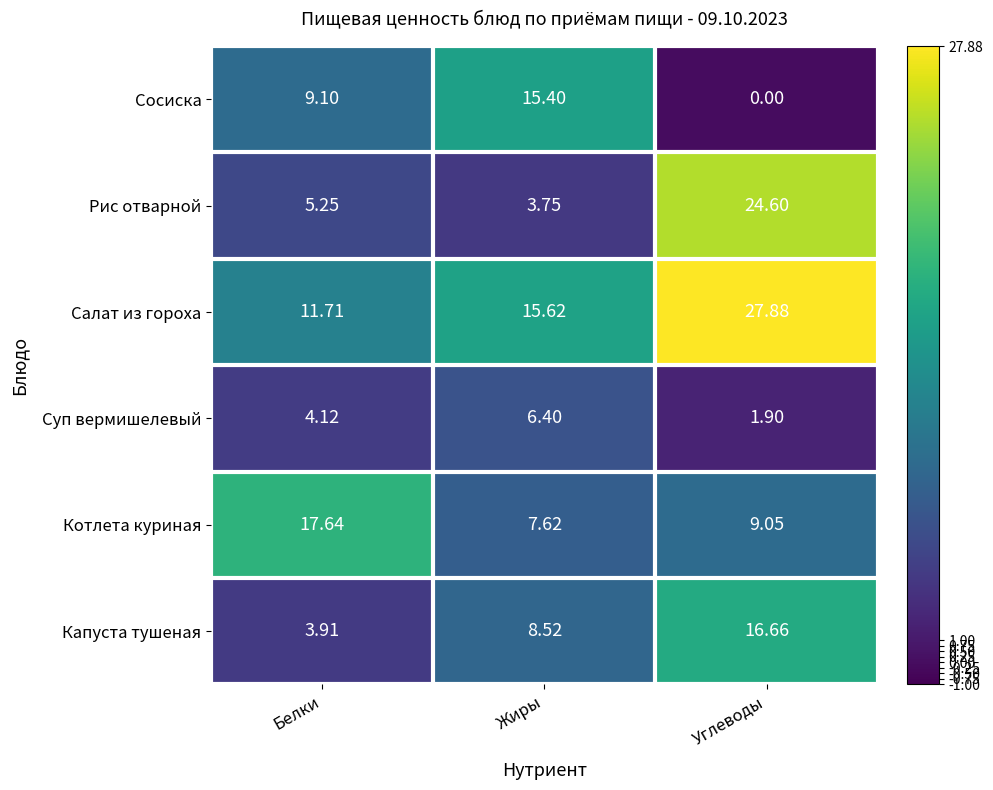

List the labels in order of Капуста тушеная value, largest first.

Углеводы, Жиры, Белки